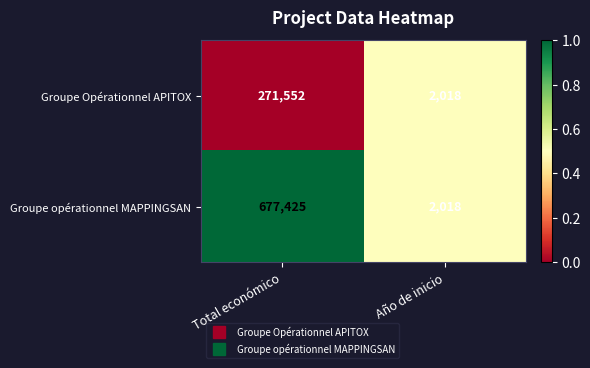

List the labels in order of Groupe opérationnel MAPPINGSAN value, smallest first.

Año de inicio, Total económico